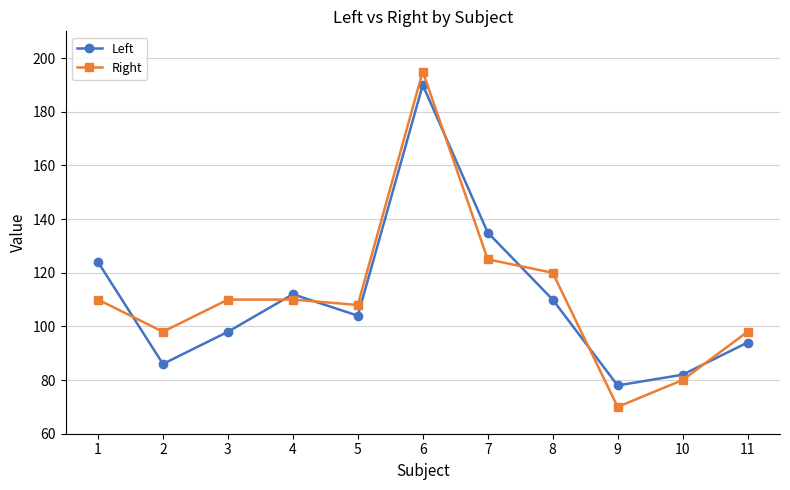

What is the average value of the Left series?

110